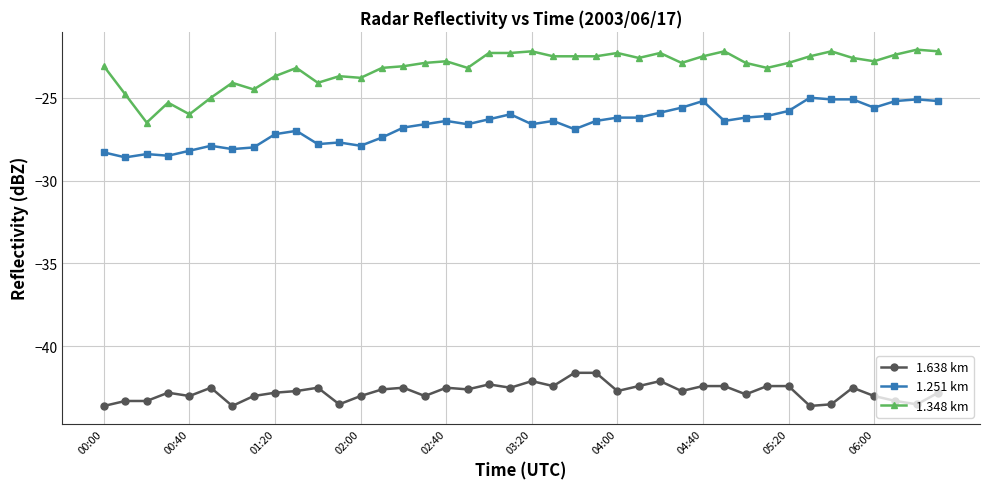

How many data points in 1.638 km are above -42?

2